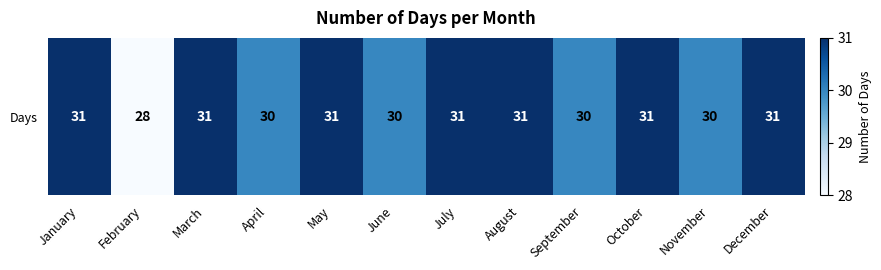

Is it true that the value at June is 13?

False